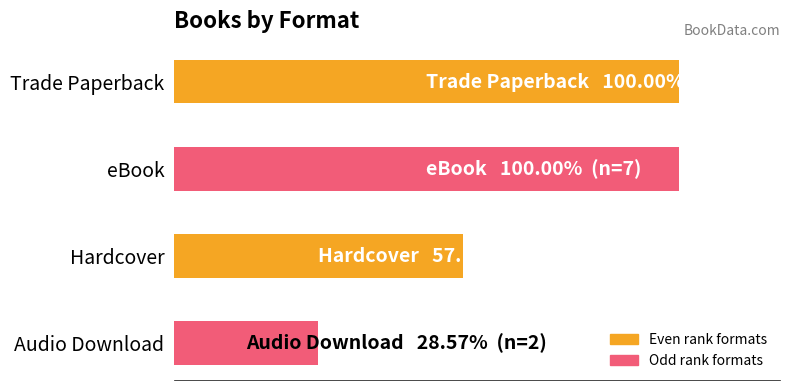

Are the bars horizontal?

Yes